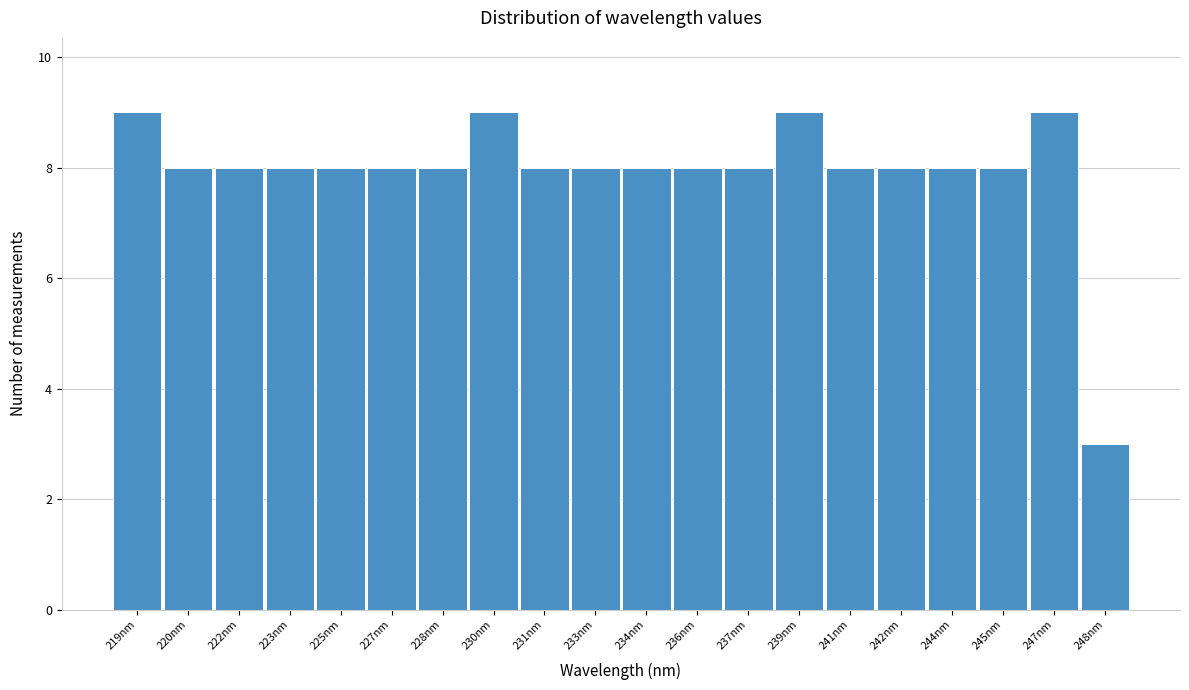

Reading left to right, what are all the values shown in this chart?

9	8	8	8	8	8	8	9	8	8	8	8	8	9	8	8	8	8	9	3